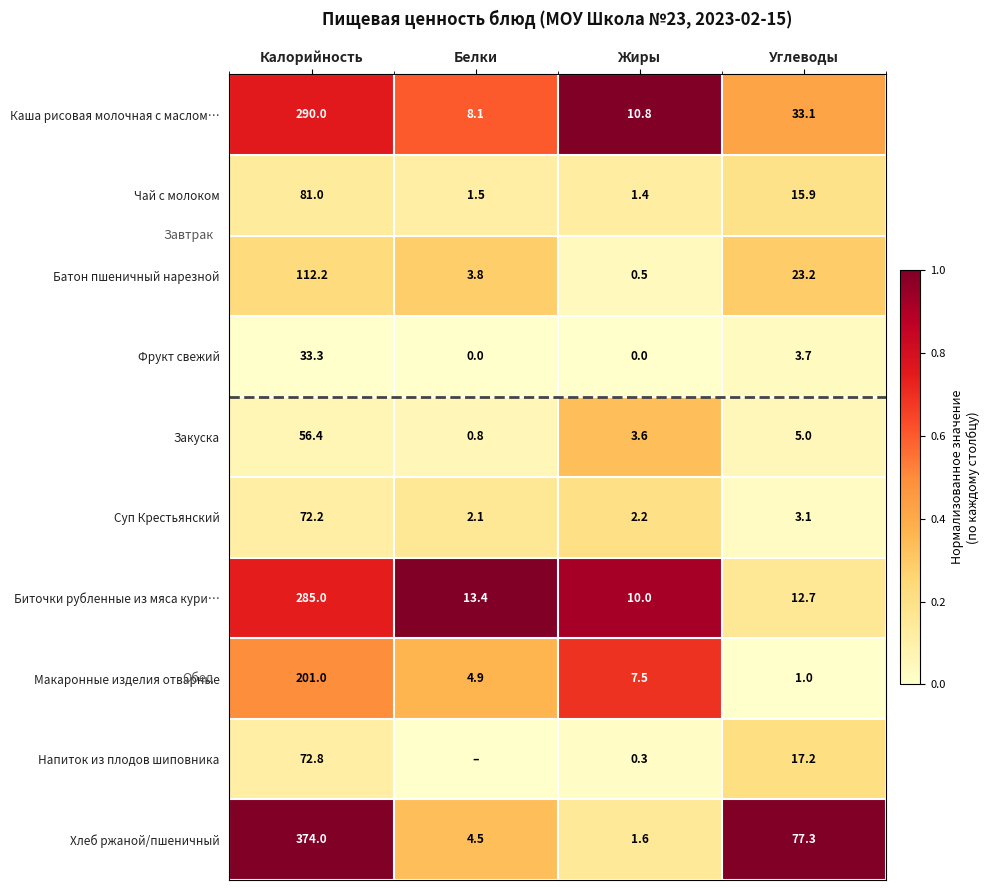

At which label does Суп Крестьянский reach its peak?

Калорийность